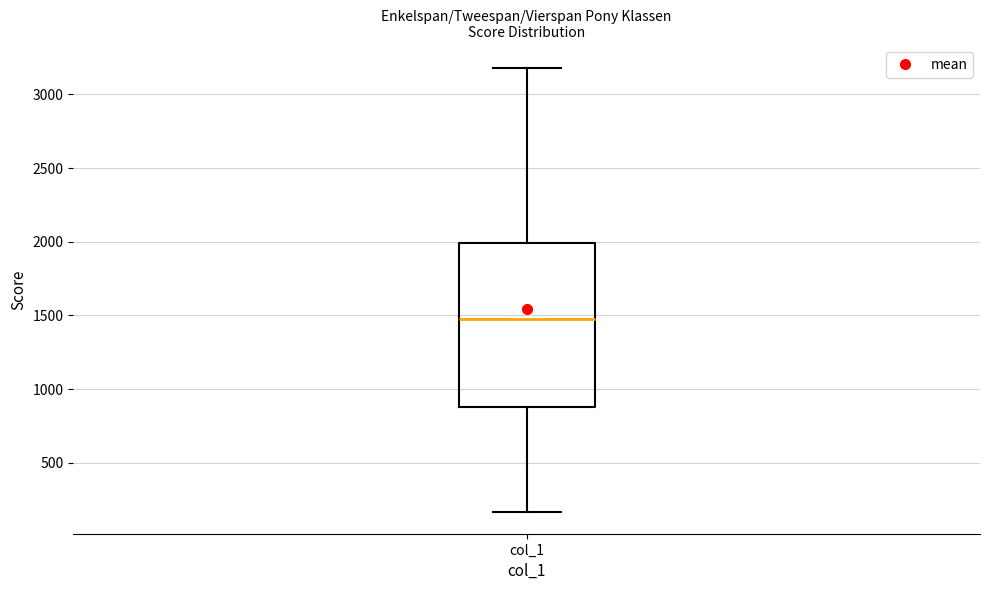

Read this box plot against the y-axis: the position of the median line, the range covered by the box, and the ends of both whiskers. The values are not printed on the chart, so give them approximately, as read against the axis.

median 1450, box 900 to 2000, whiskers 150 to 3200